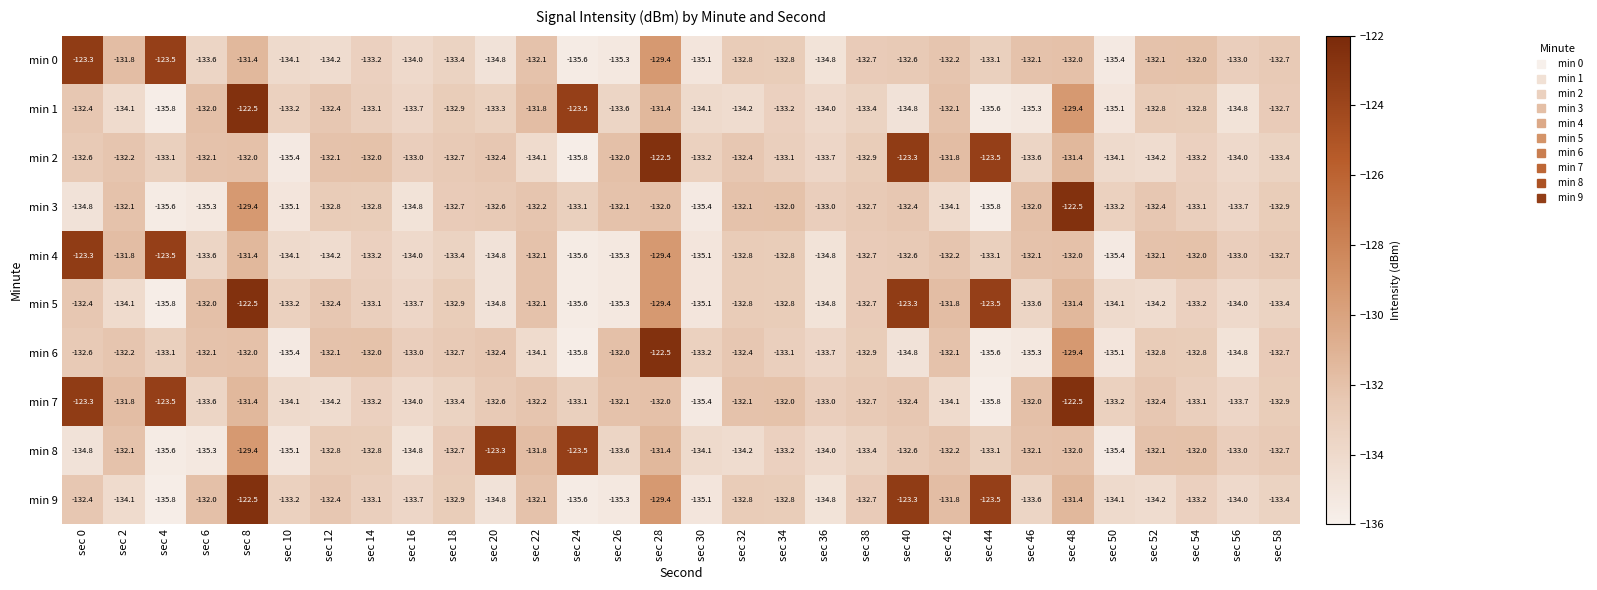

What is the spread (max minus min) of values at sec 48?

9.5